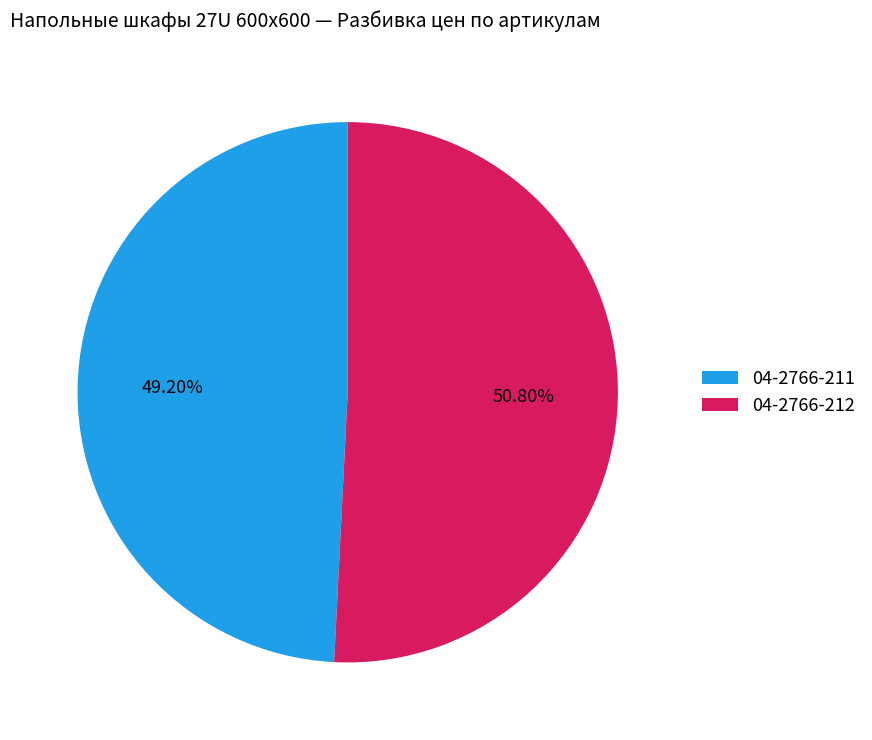

Is there a majority slice in this chart?

Yes